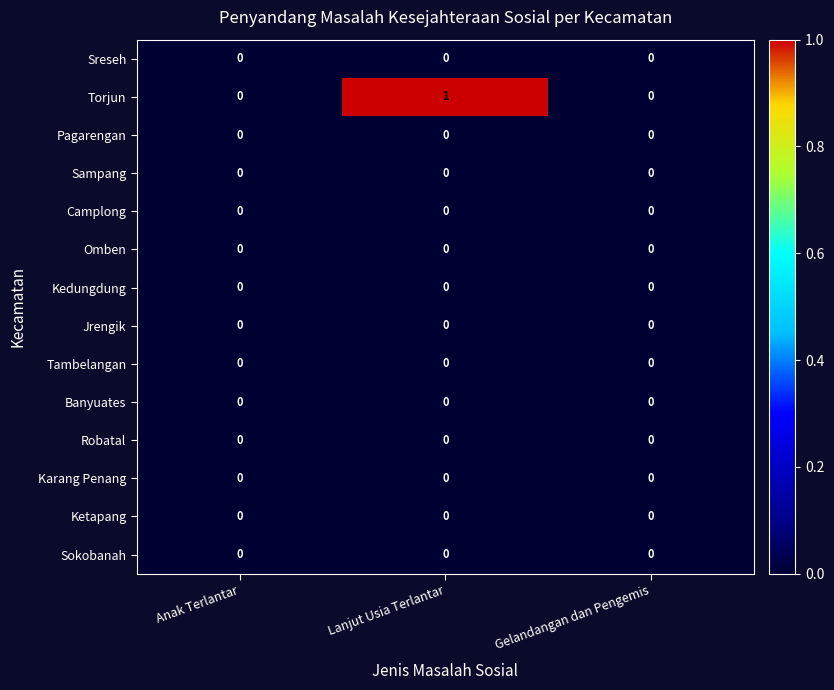

Is it true that Sampang equals 0 at Gelandangan dan Pengemis?

True